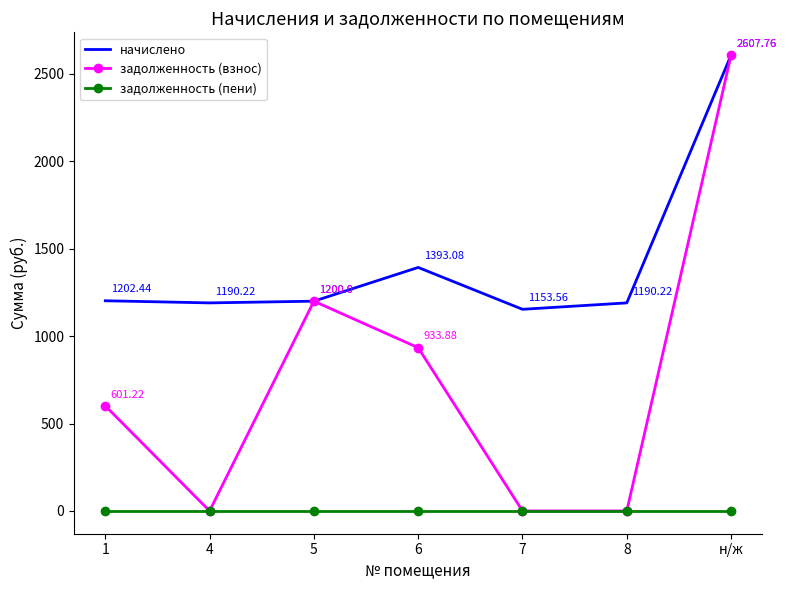

What is the difference between the задолженность (взнос) values at 1 and 5?

598.8